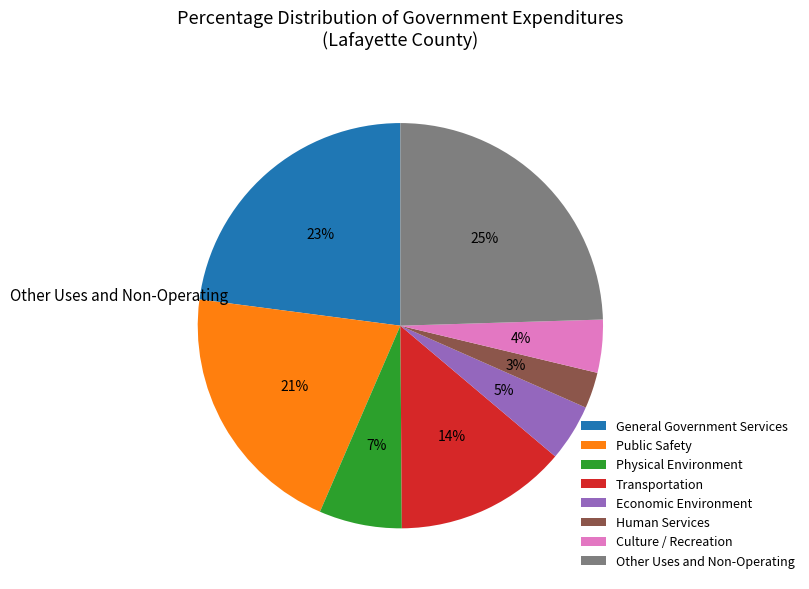

Is there a majority slice in this chart?

No